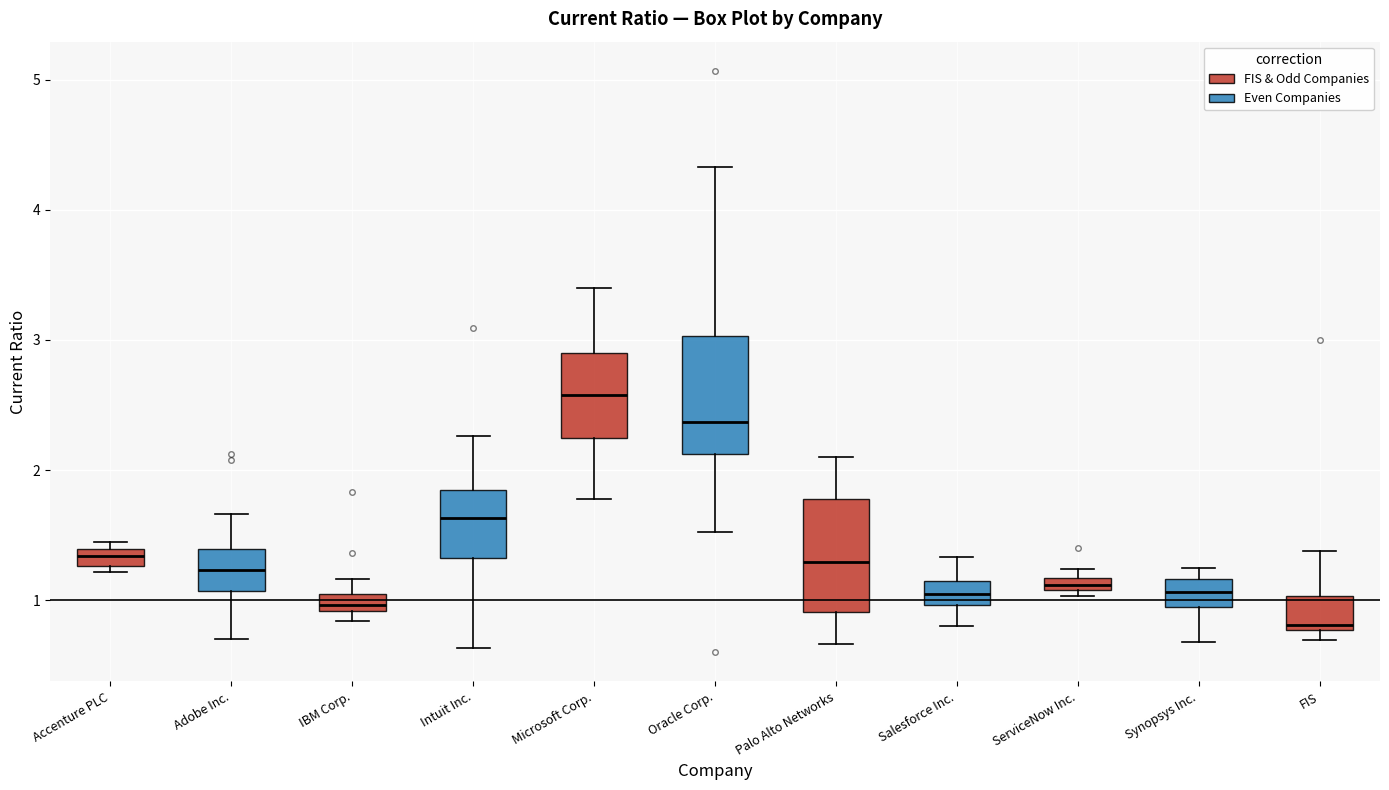

Which box's median line is the lowest?

FIS